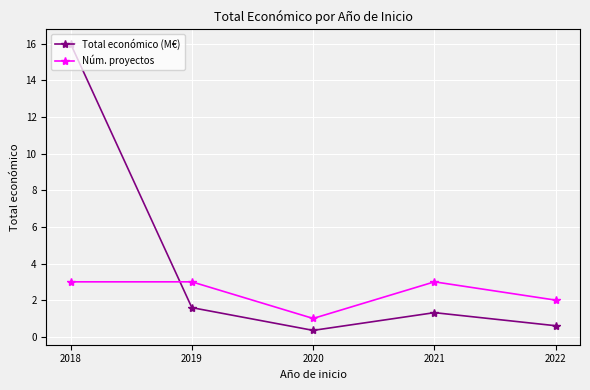

Reading left to right, transcribe all the data shown in this chart.

Total económico (M€): 2018=16.0	2019=1.6	2020=0.3	2021=1.3	2022=0.6
Núm. proyectos: 2018=3.0	2019=3.0	2020=1.0	2021=3.0	2022=2.0